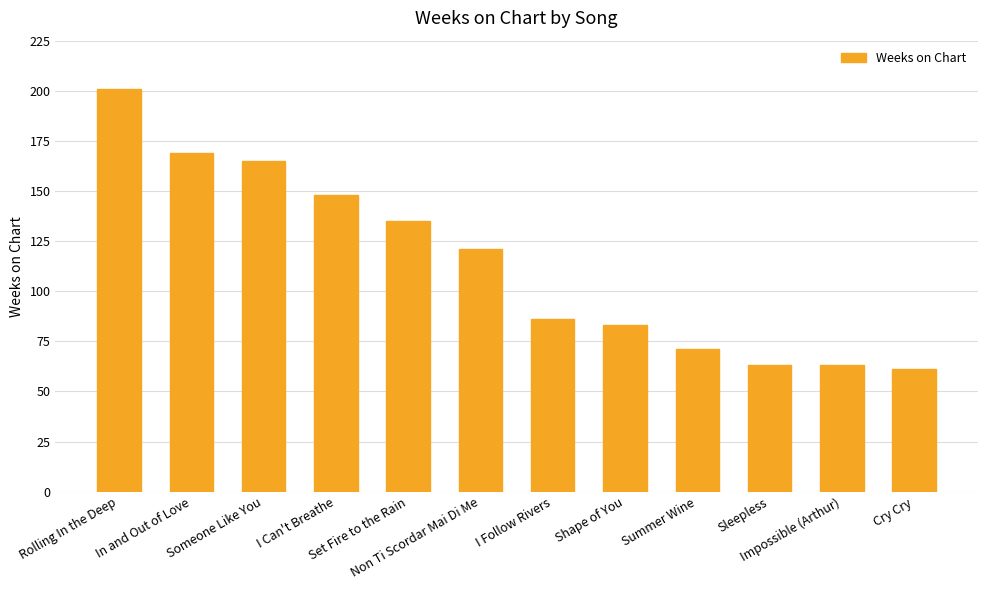

Which label corresponds to the smallest value in the chart?

Cry Cry